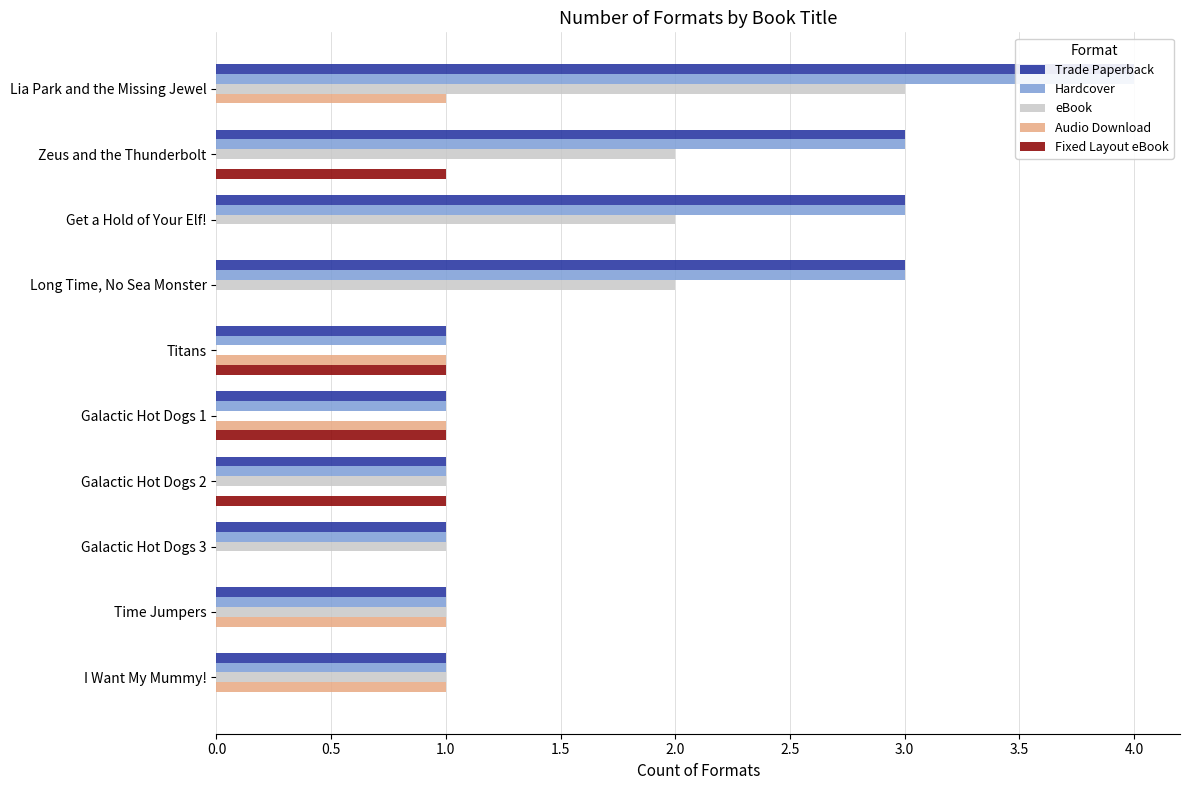

How many data points in Audio Download are less than 1?

5